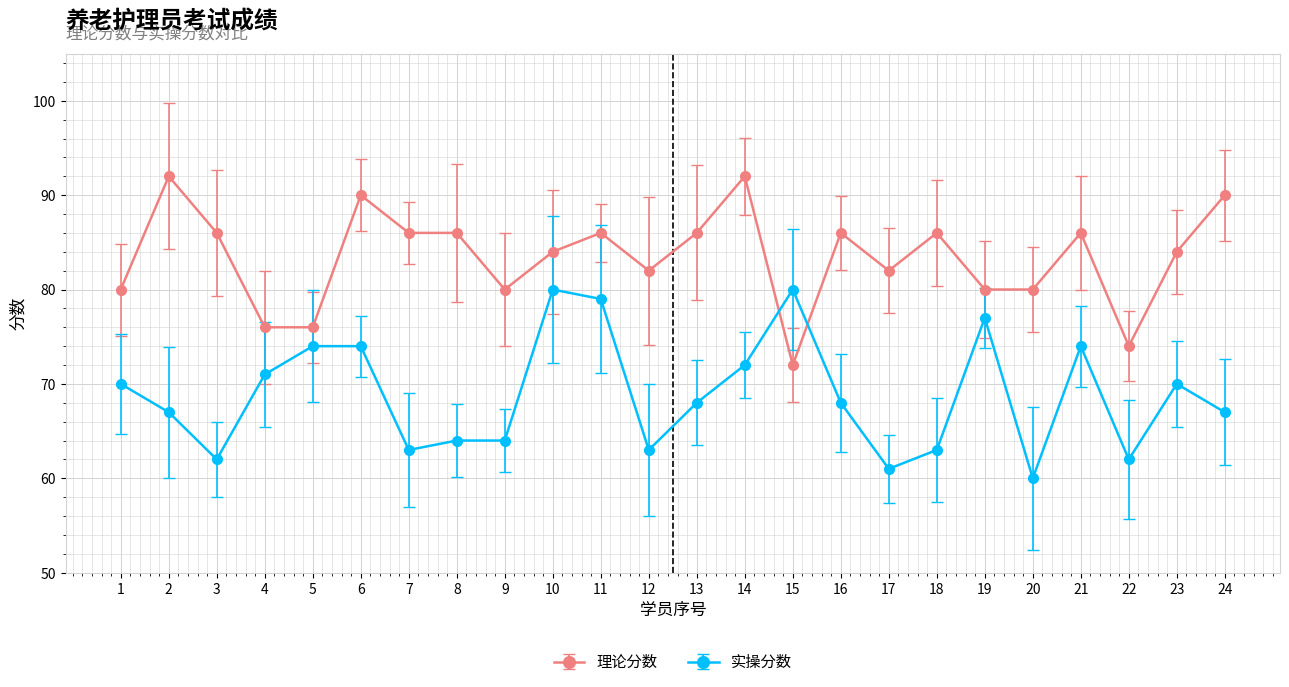

Rank the series by their average value, from highest to lowest.

理论分数, 实操分数